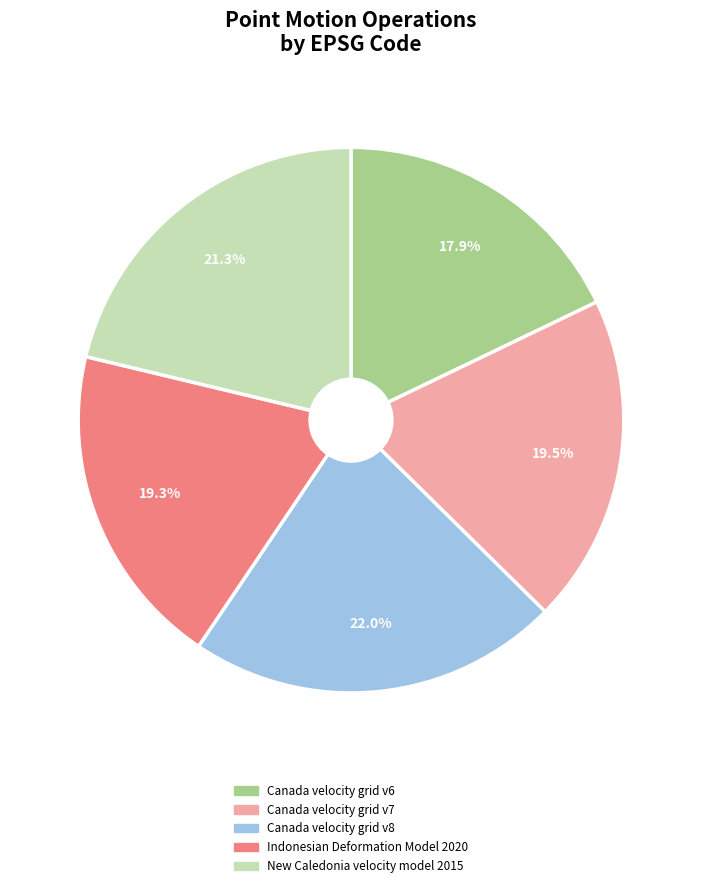

Is Canada velocity grid v6 the majority of the pie?

No